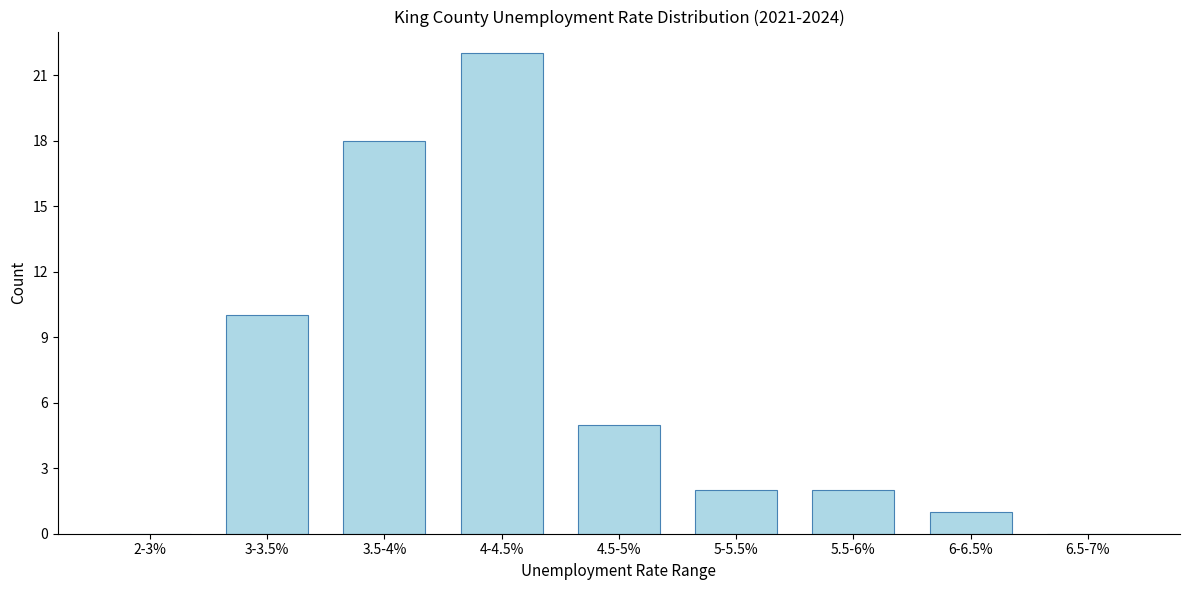

Reading left to right, list all the values displayed in this chart.

2-3%=0	3-3.5%=10	3.5-4%=18	4-4.5%=22	4.5-5%=5	5-5.5%=2	5.5-6%=2	6-6.5%=1	6.5-7%=0